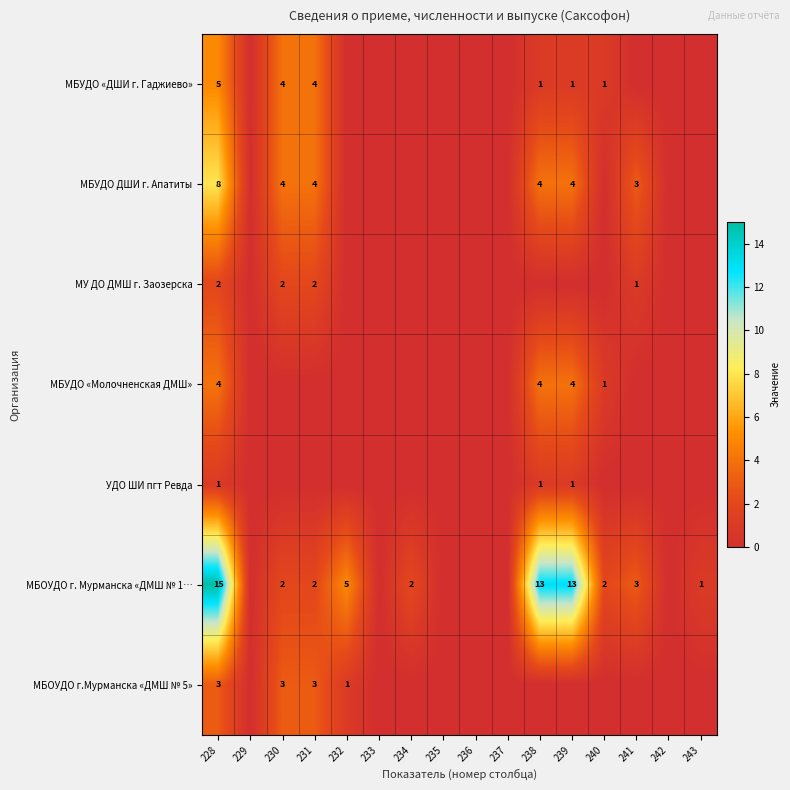

Which has a higher value, 241 or 237?

241